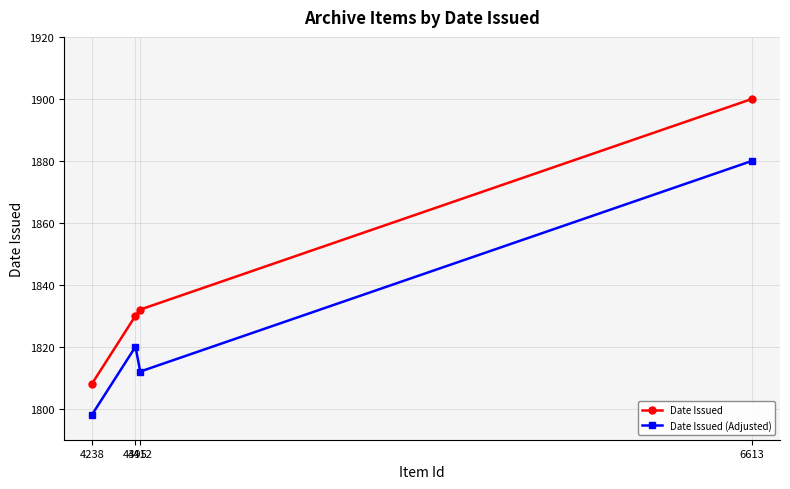

Reading left to right, list all the values displayed in this chart.

Date Issued: 4238=1808	4395=1830	4412=1832	6613=1900
Date Issued (Adjusted): 4238=1798	4395=1820	4412=1812	6613=1880